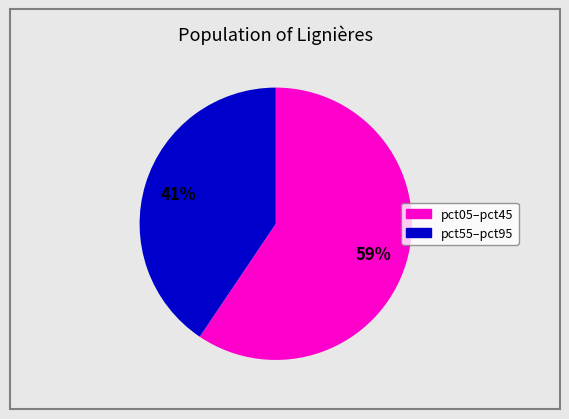

Is there any slice that represents more than half of the pie?

Yes